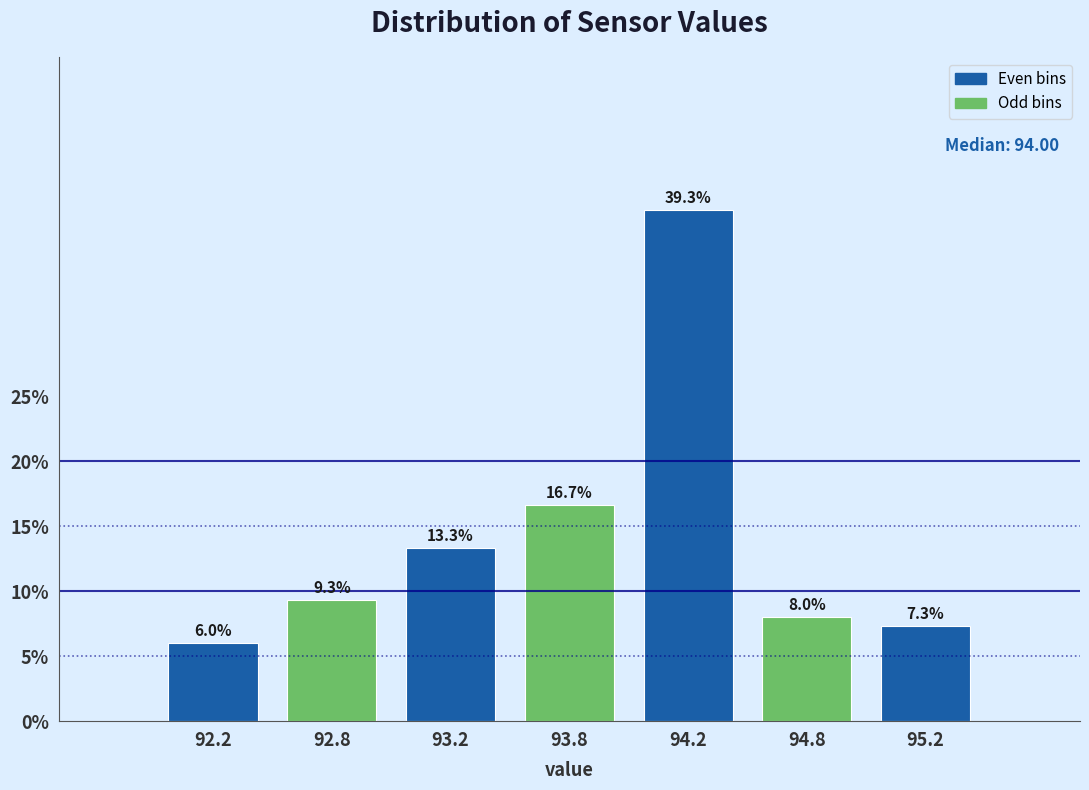

Reading right to left, transcribe all the data shown in this chart.

95.2=7.3	94.8=8.0	94.2=39.3	93.8=16.7	93.2=13.3	92.8=9.3	92.2=6.0